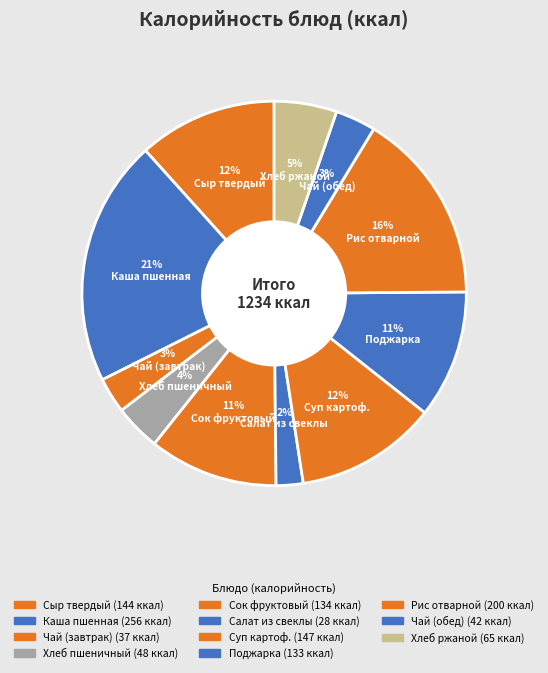

What is the largest slice in the pie chart?

Каша пшенная